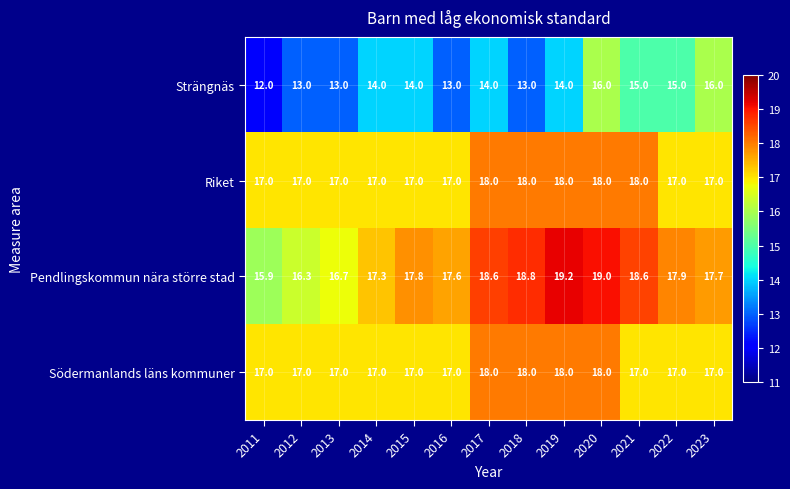

Which series has the largest total across all categories?

Pendlingskommun nära större stad